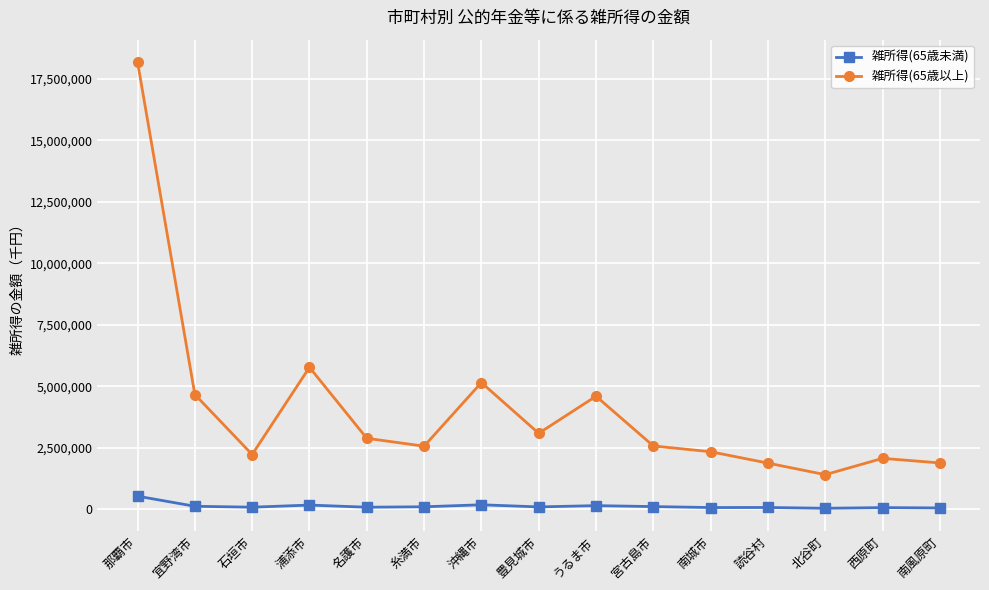

At how many categories does at least one series exceed 8491495?

1